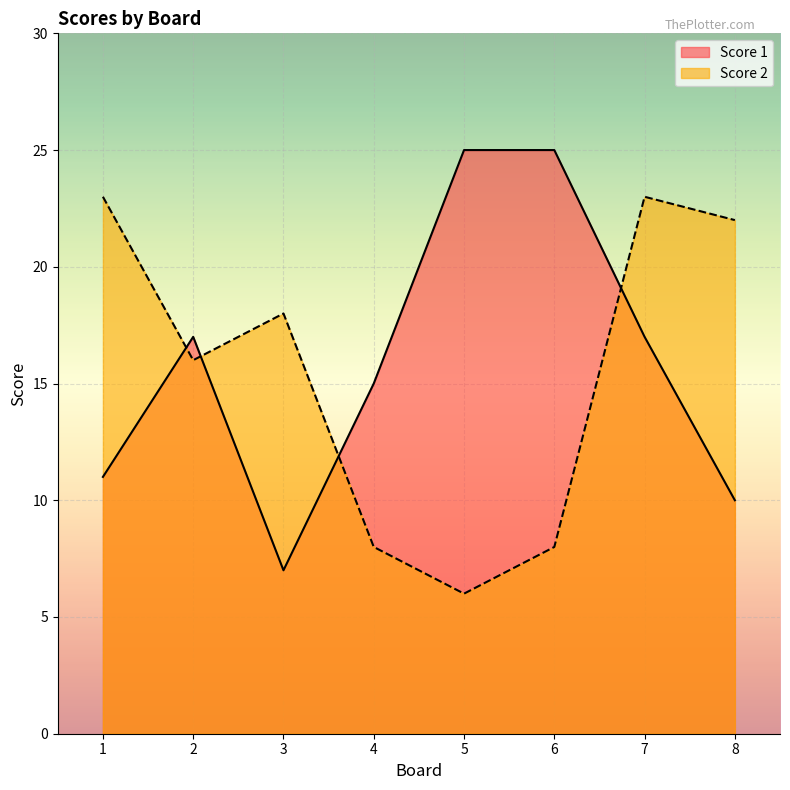

Where do Score 1 and Score 2 first cross each other?

1 and 2